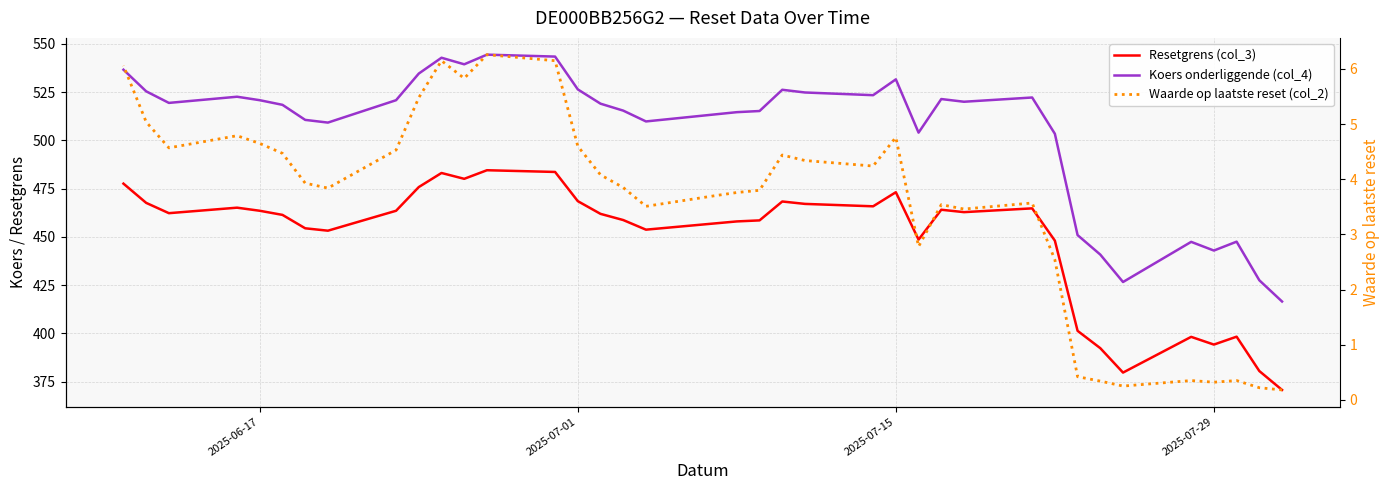

Which series has the largest total across all categories?

Koers onderliggende (col_4)